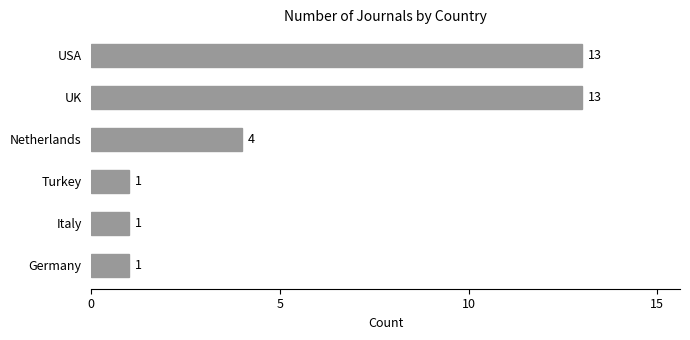

Does the chart contain stacked bars?

No